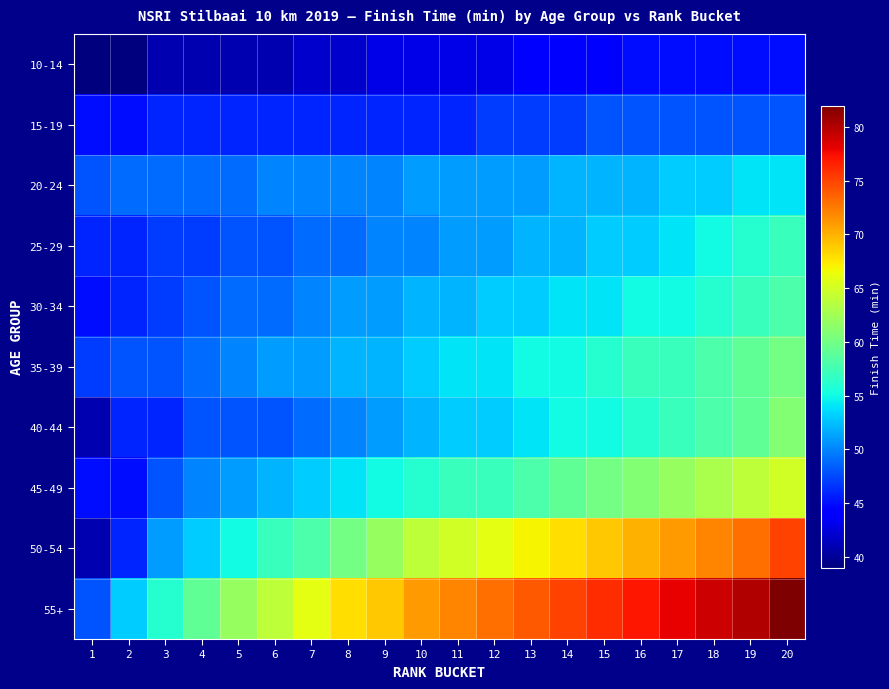

Reading left to right, extract all data points from this chart.

10-14: 1=39	2=39	3=41	4=41	5=41	6=41	7=42	8=42	9=43	10=43	11=43	12=43	13=44	14=44	15=44	16=45	17=45	18=45	19=45	20=45
15-19: 1=45	2=45	3=46	4=46	5=46	6=46	7=46	8=46	9=46	10=46	11=46	12=47	13=47	14=47	15=48	16=48	17=48	18=48	19=48	20=48
20-24: 1=48	2=49	3=49	4=49	5=49	6=50	7=50	8=50	9=50	10=51	11=51	12=51	13=51	14=52	15=52	16=52	17=53	18=53	19=54	20=54
25-29: 1=46	2=46	3=47	4=47	5=48	6=48	7=49	8=49	9=50	10=50	11=51	12=51	13=52	14=52	15=53	16=53	17=54	18=55	19=56	20=57
30-34: 1=45	2=46	3=47	4=48	5=49	6=49	7=50	8=51	9=51	10=52	11=52	12=53	13=53	14=54	15=54	16=55	17=55	18=56	19=57	20=58
35-39: 1=47	2=48	3=48	4=49	5=50	6=51	7=51	8=52	9=52	10=53	11=54	12=54	13=55	14=55	15=56	16=57	17=57	18=58	19=59	20=60
40-44: 1=41	2=46	3=46	4=48	5=48	6=48	7=49	8=50	9=51	10=52	11=53	12=53	13=54	14=55	15=55	16=56	17=57	18=58	19=59	20=61
45-49: 1=45	2=45	3=48	4=50	5=51	6=52	7=53	8=54	9=55	10=56	11=57	12=57	13=58	14=59	15=60	16=61	17=62	18=63	19=64	20=65
50-54: 1=41	2=46	3=51	4=53	5=55	6=57	7=58	8=60	9=62	10=64	11=65	12=66	13=67	14=68	15=69	16=70	17=71	18=72	19=73	20=75
55+: 1=48	2=53	3=56	4=59	5=62	6=64	7=66	8=68	9=69	10=71	11=72	12=73	13=74	14=75	15=76	16=77	17=78	18=79	19=80	20=82